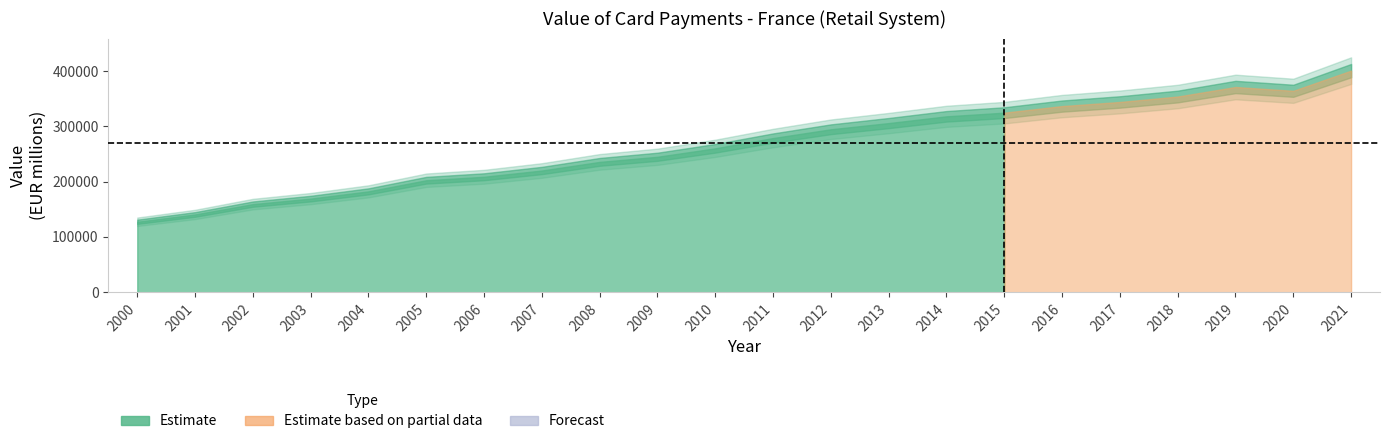

What is the smallest value displayed?

127452.6